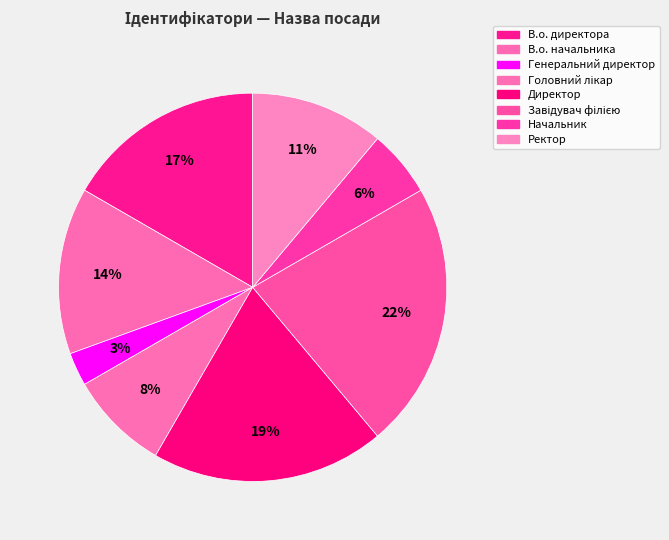

How many slices are in this pie chart?

8